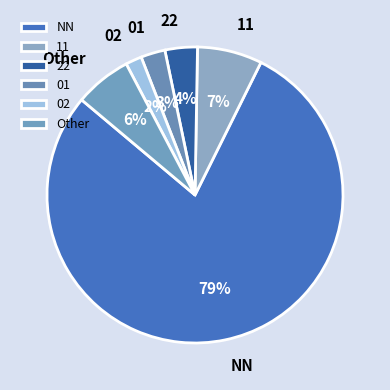

True or false: Other accounts for 1% of the total.

False